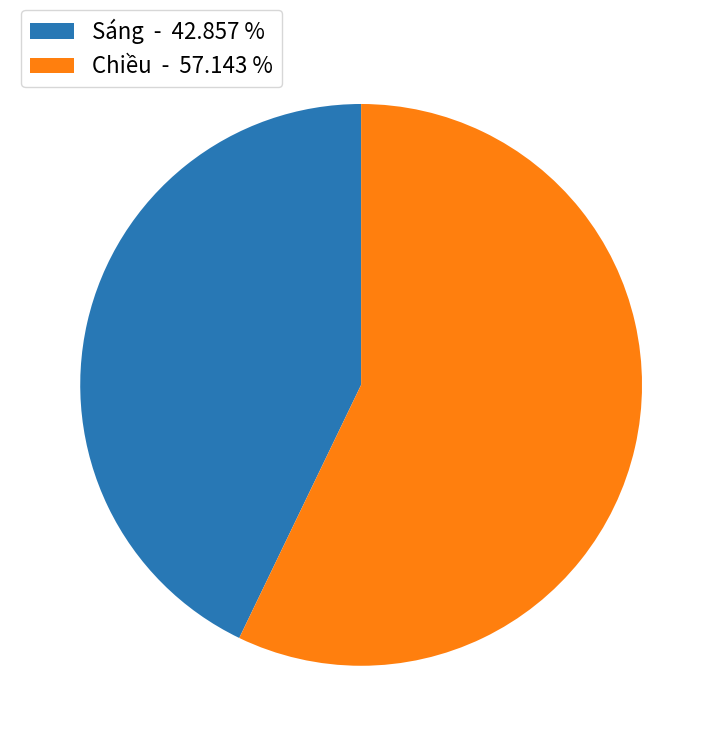

What is the ratio of the value at Chiều to the value at Sáng?

1.3